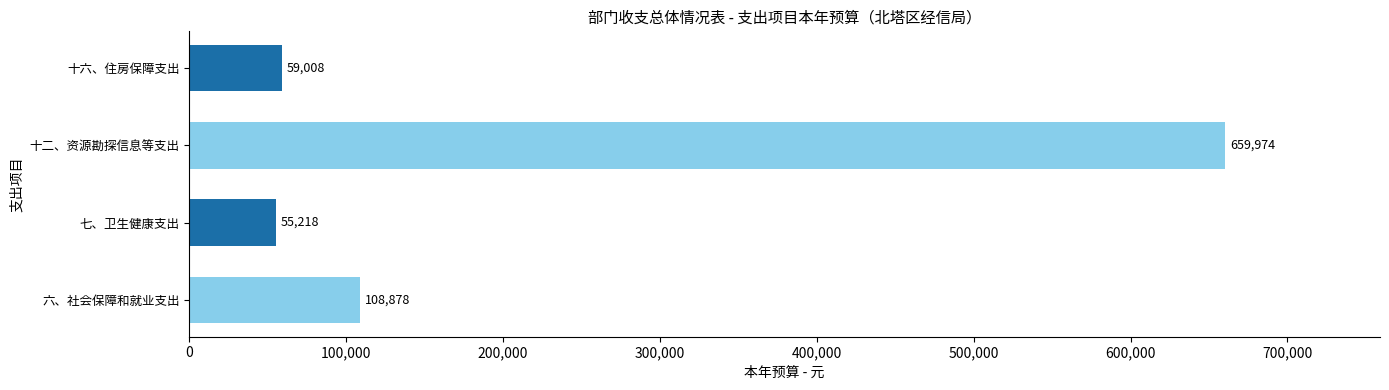

List the labels in order of value, largest first.

十二、资源勘探信息等支出, 六、社会保障和就业支出, 十六、住房保障支出, 七、卫生健康支出